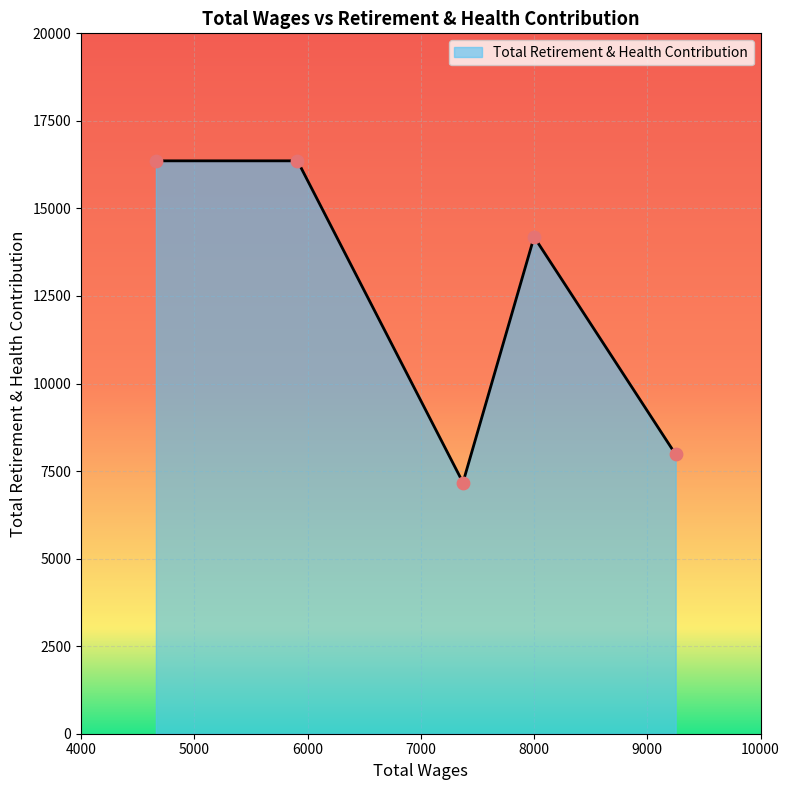

True or false: there are more than 0 points higher than both neighbors.

True